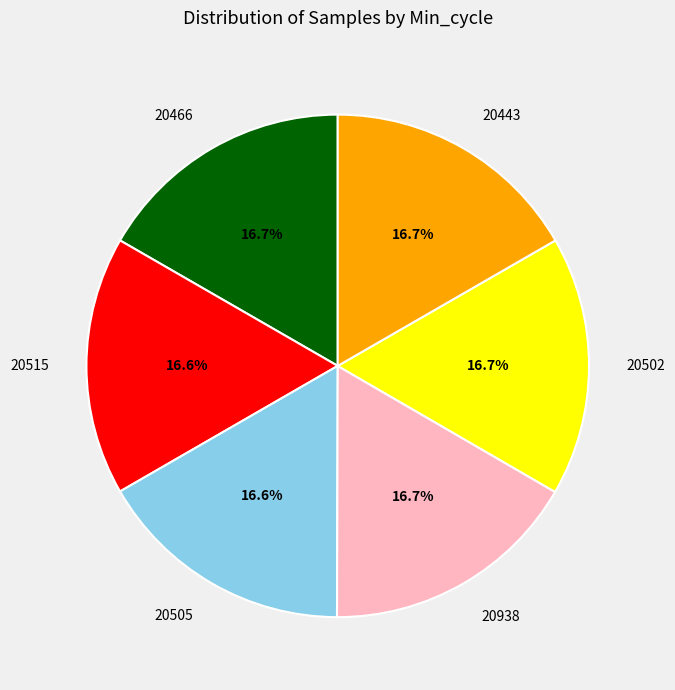

What percentage do 20466 and 20938 together represent?

33.4%